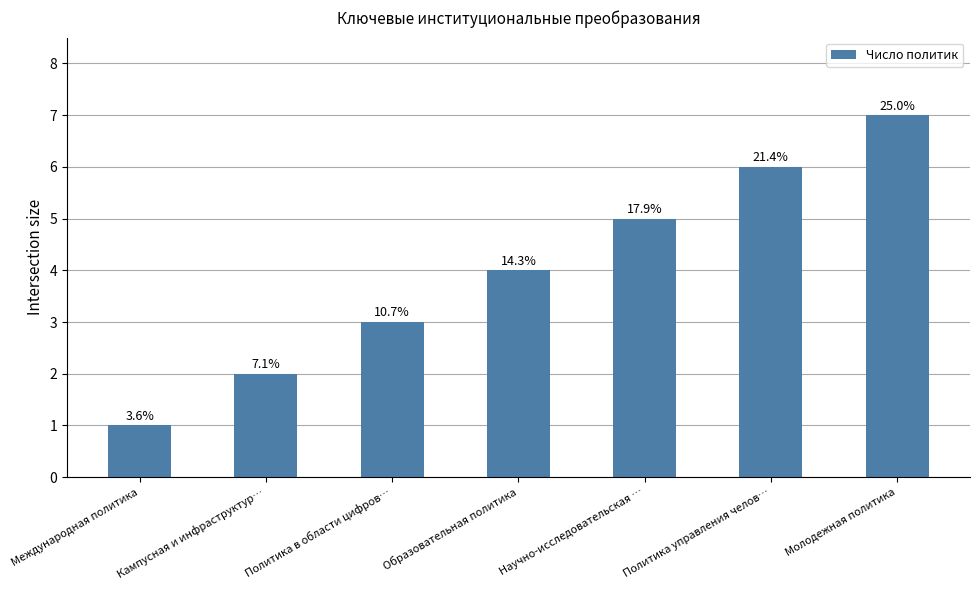

What value does the data have at Научно-исследовательская …?

5